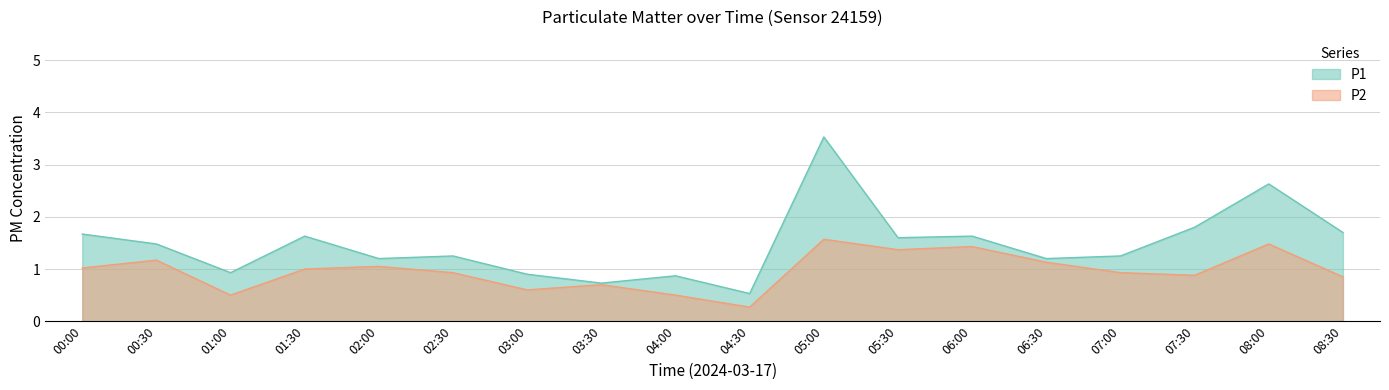

Reading left to right, what are all the values shown in this chart?

P1: 00:00=1.7	00:30=1.5	01:00=0.9	01:30=1.6	02:00=1.2	02:30=1.2	03:00=0.9	03:30=0.7	04:00=0.9	04:30=0.5	05:00=3.5	05:30=1.6	06:00=1.6	06:30=1.2	07:00=1.2	07:30=1.8	08:00=2.6	08:30=1.7
P2: 00:00=1.0	00:30=1.2	01:00=0.5	01:30=1.0	02:00=1.1	02:30=0.9	03:00=0.6	03:30=0.7	04:00=0.5	04:30=0.3	05:00=1.6	05:30=1.4	06:00=1.4	06:30=1.1	07:00=0.9	07:30=0.9	08:00=1.5	08:30=0.8